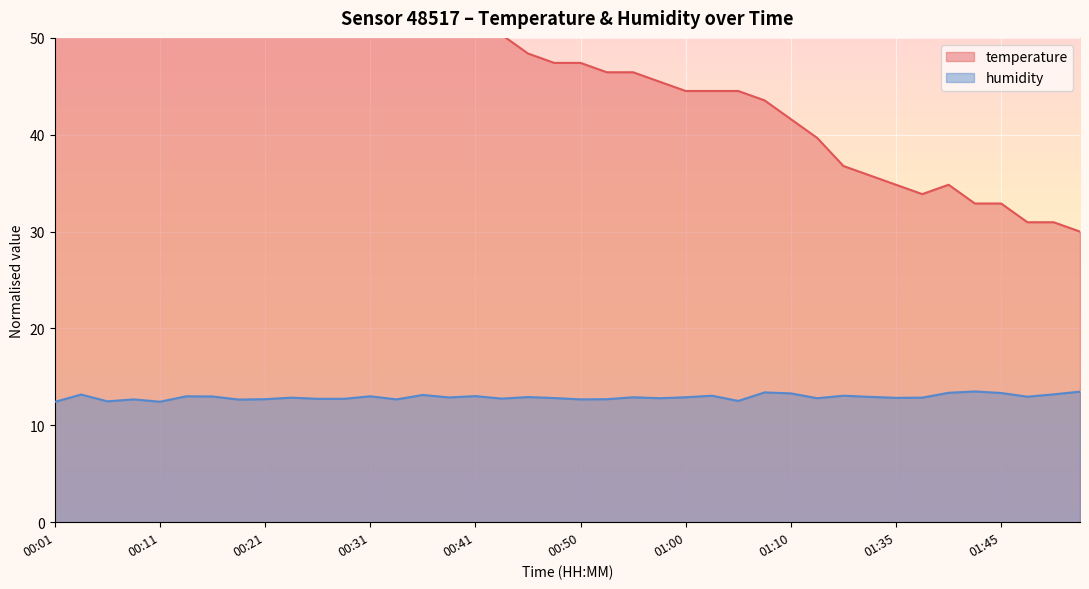

The temperature series shows 22.2 at 01:38. True or false?

False